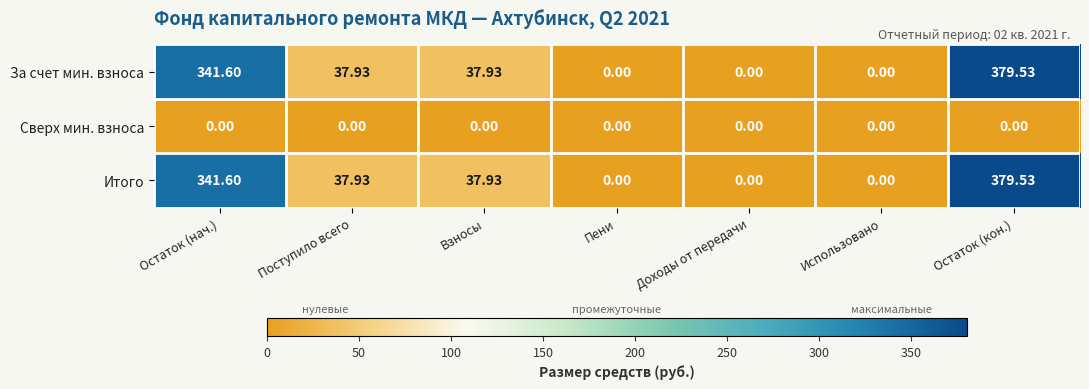

At which category is the sum across all series the highest?

Остаток (кон.)